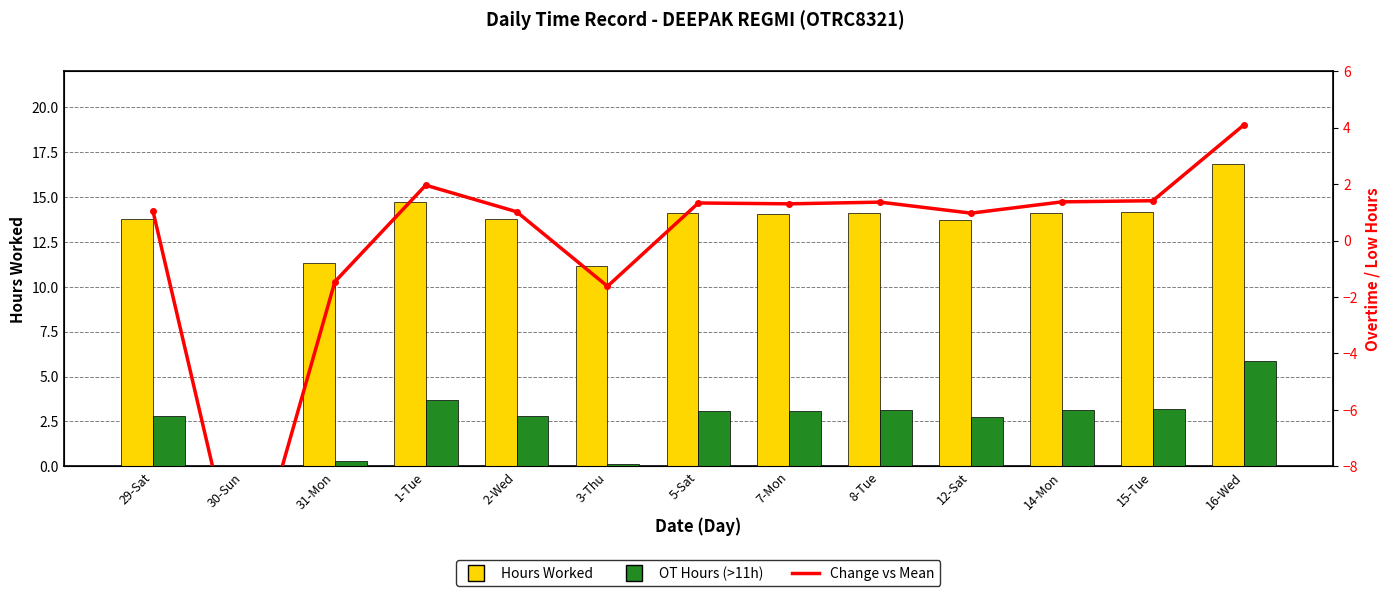

What is the value of the OT Hours (>11h) bar at the 5th from the left?

2.8